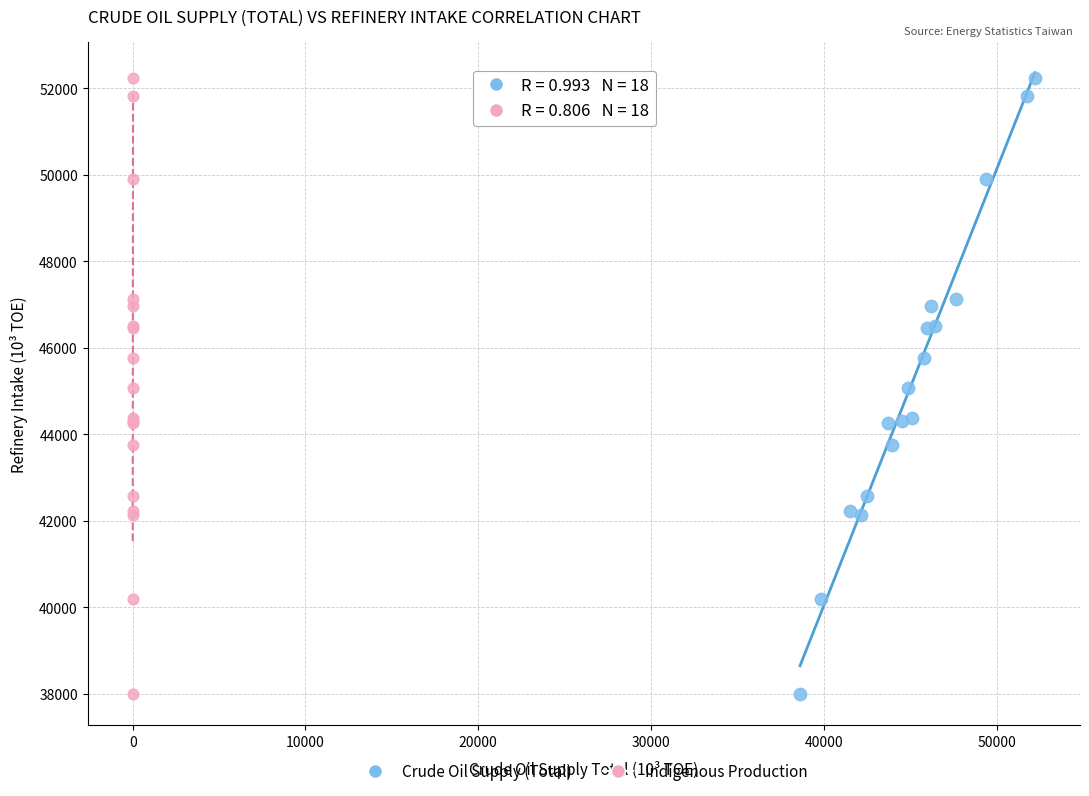

What are all the series names shown in the legend?

Crude Oil Supply (Total), Indigenous Production